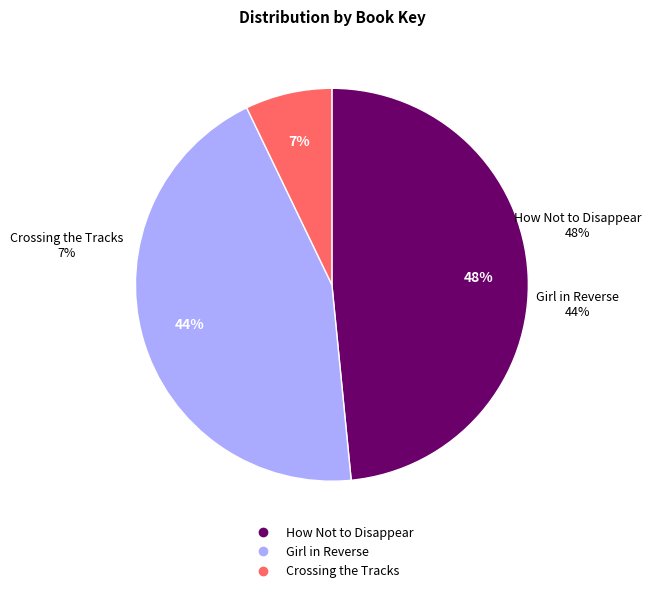

Approximately how many times larger is the value at How Not to Disappear compared to Girl in Reverse?

1.1